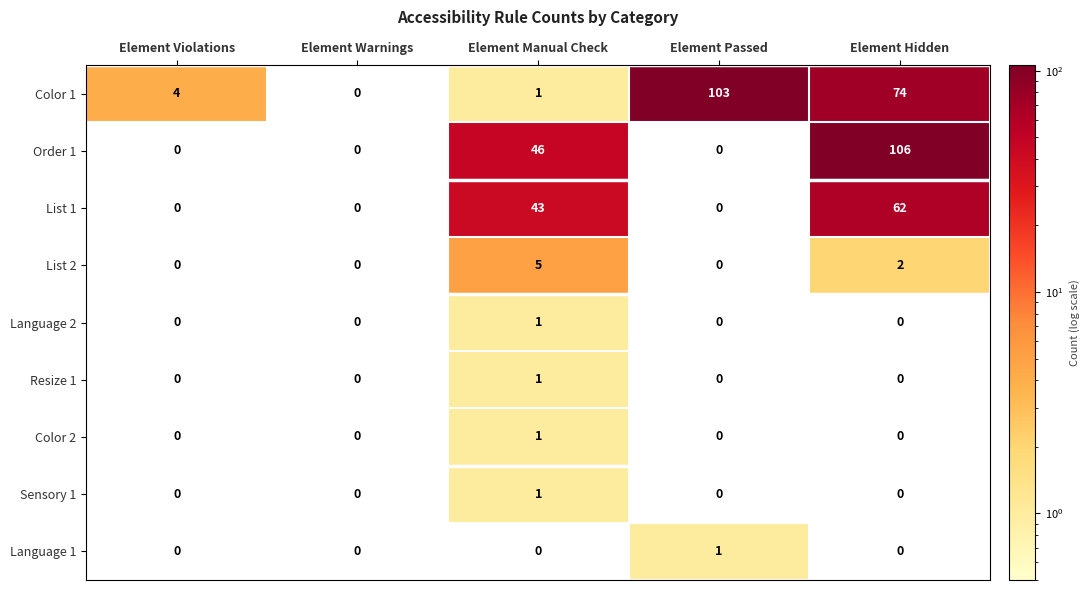

True or false: Language 1 has a value of 1 at Element Passed.

True